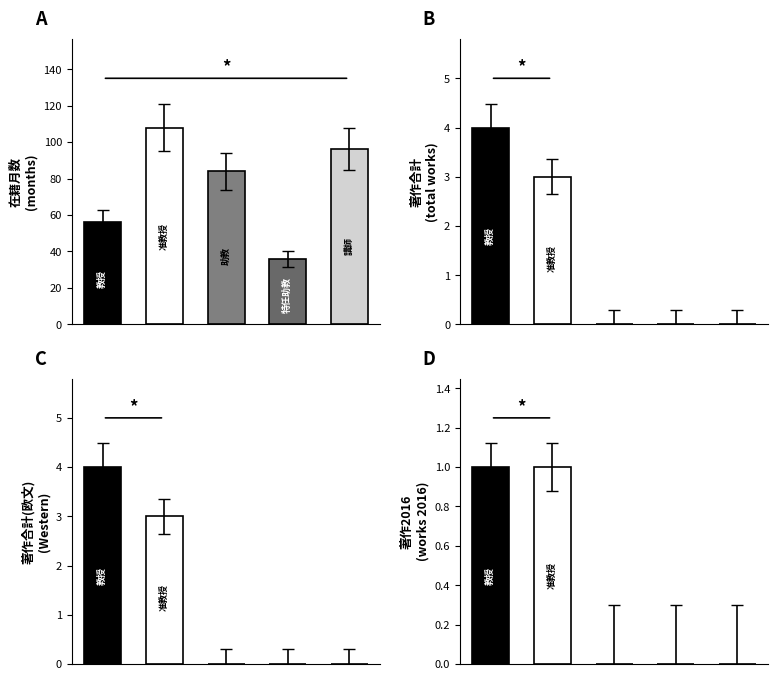

What is the difference between the highest and lowest values at 講師?

96.0